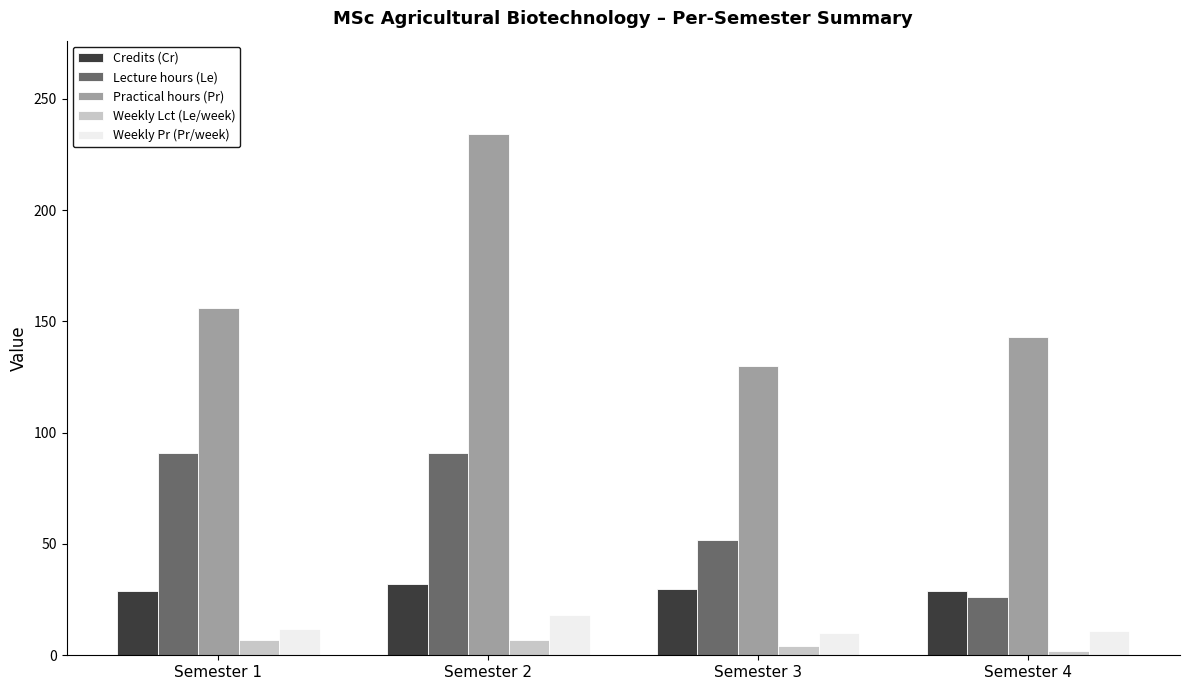

What is the sum of the Lecture hours (Le) values at Semester 3 and Semester 1?

143